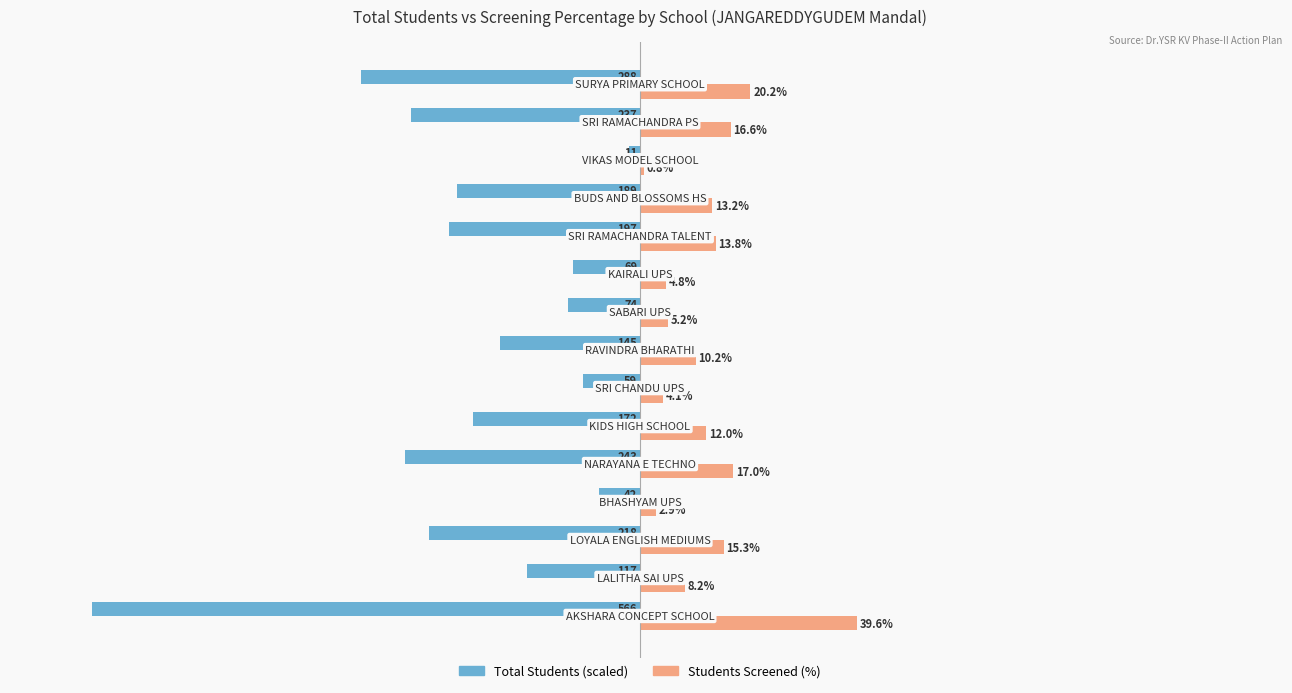

Which series has the widest spread of values?

Total Students (scaled)